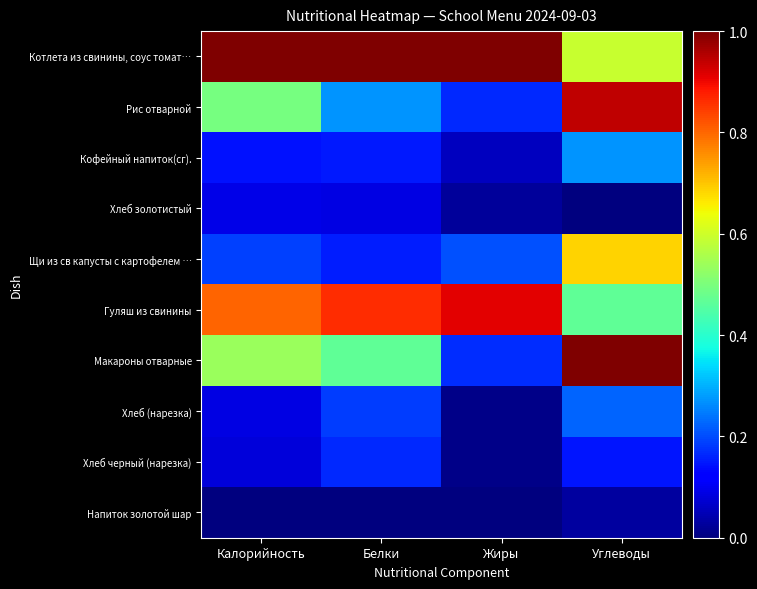

List the series in order of their peak value, lowest first.

Напиток золотой шар, Хлеб золотистый, Хлеб черный (нарезка), Хлеб (нарезка), Кофейный напиток(сг)., Щи из св капусты с картофелем …, Гуляш из свинины, Рис отварной, Котлета из свинины, соус томат…, Макароны отварные